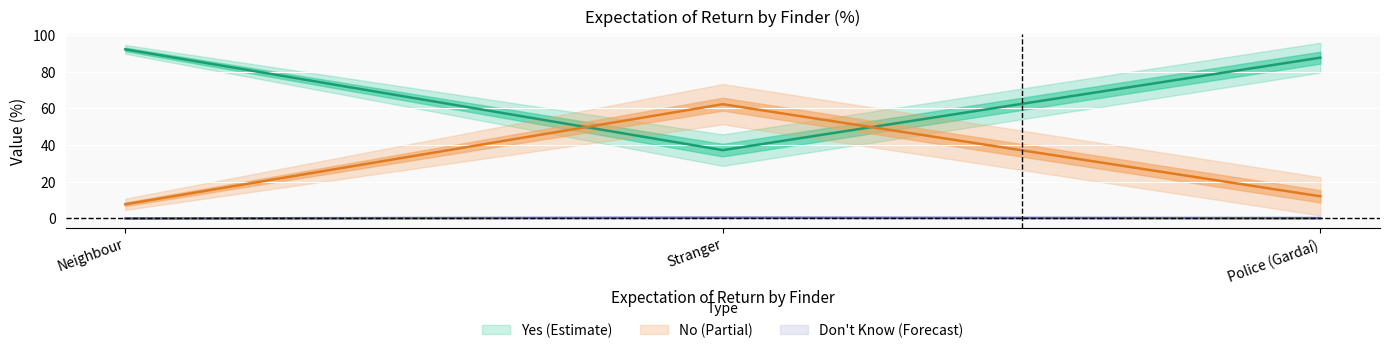

What is the label of the 2nd point from the right?

Stranger